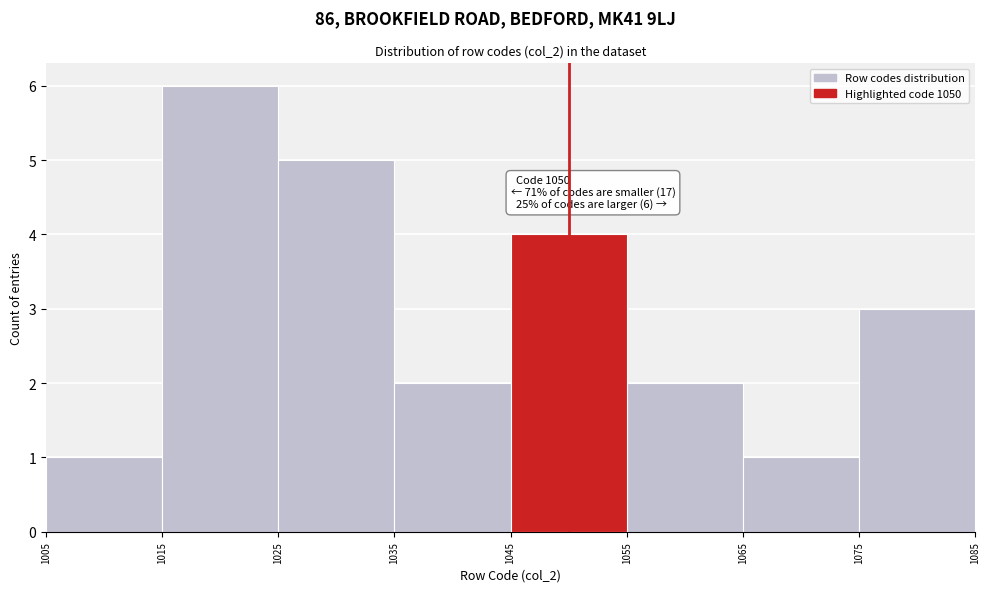

Which range on the x-axis has the tallest bar?

1015 to 1025